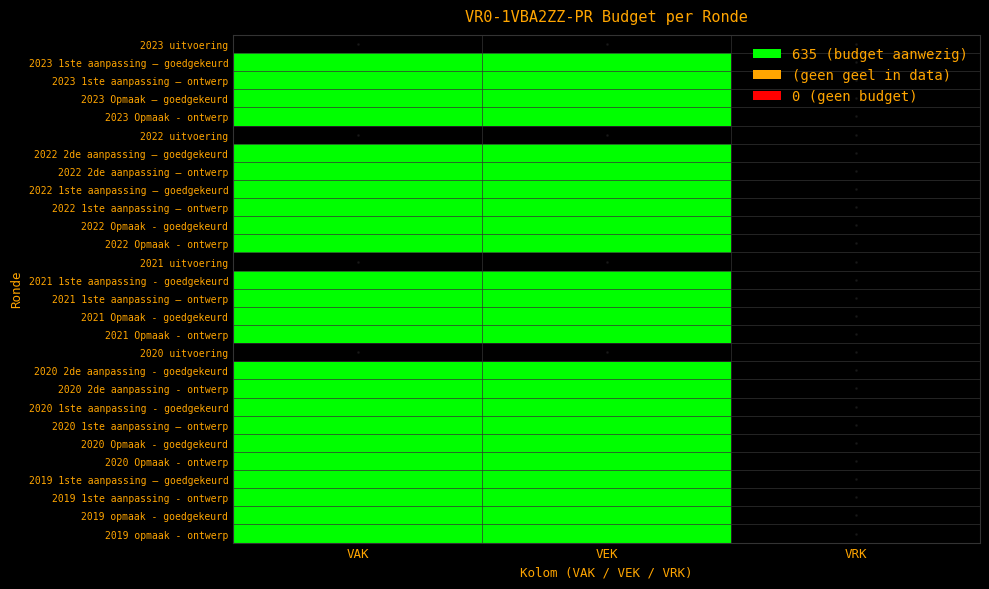

Count the number of categories in the chart.

3